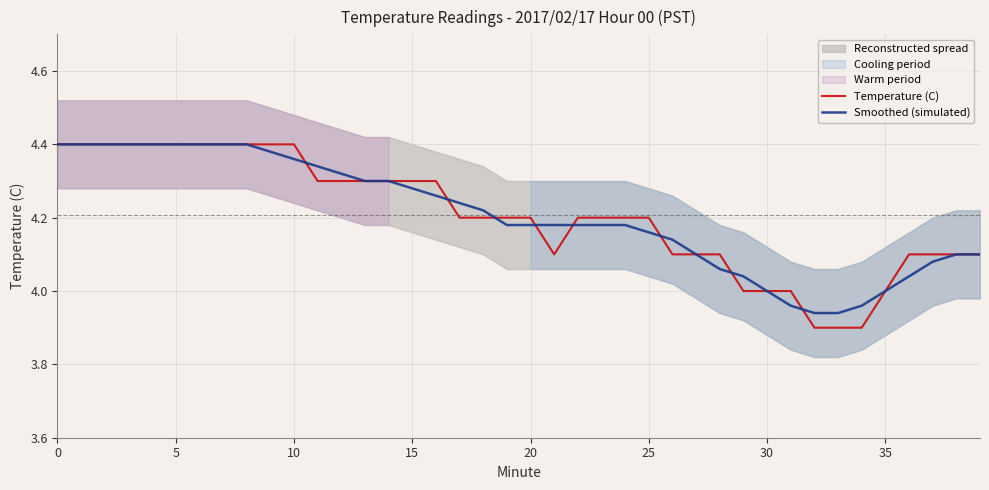

True or false: Smoothed (simulated) has a value of 4.0 at 35.

True